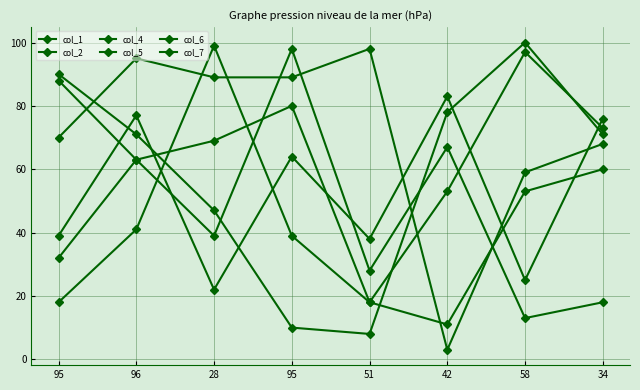

Count the number of data series in this chart.

6